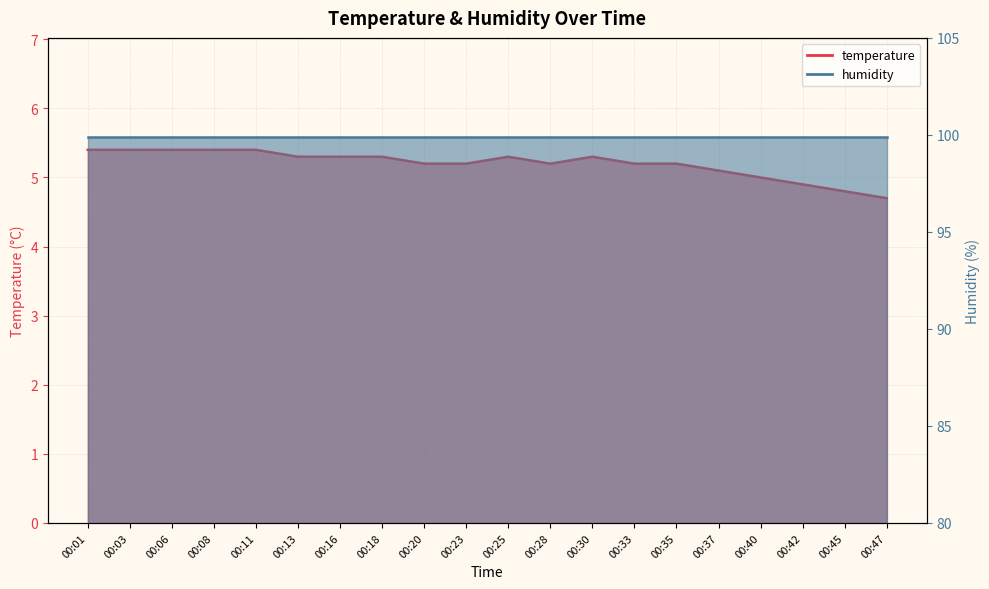

True or false: there are more than 1 points higher than both neighbors.

True